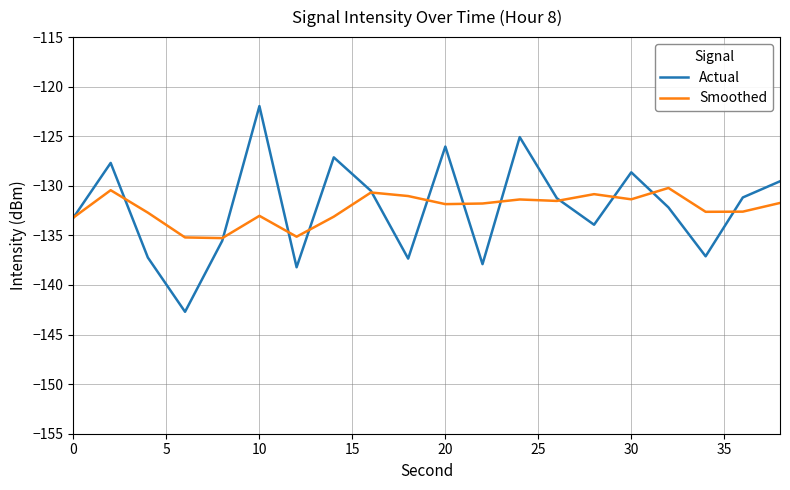

Rank the series by their maximum value, from lowest to highest.

Smoothed, Actual